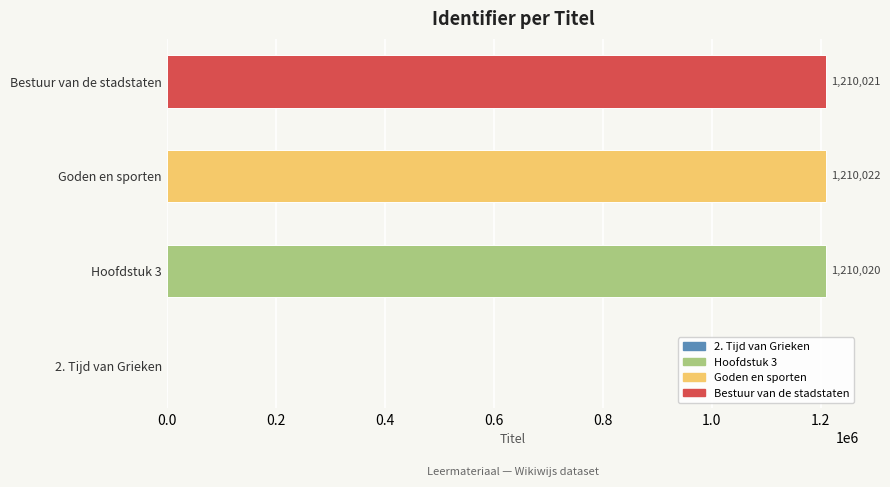

Count the number of categories in the chart.

4